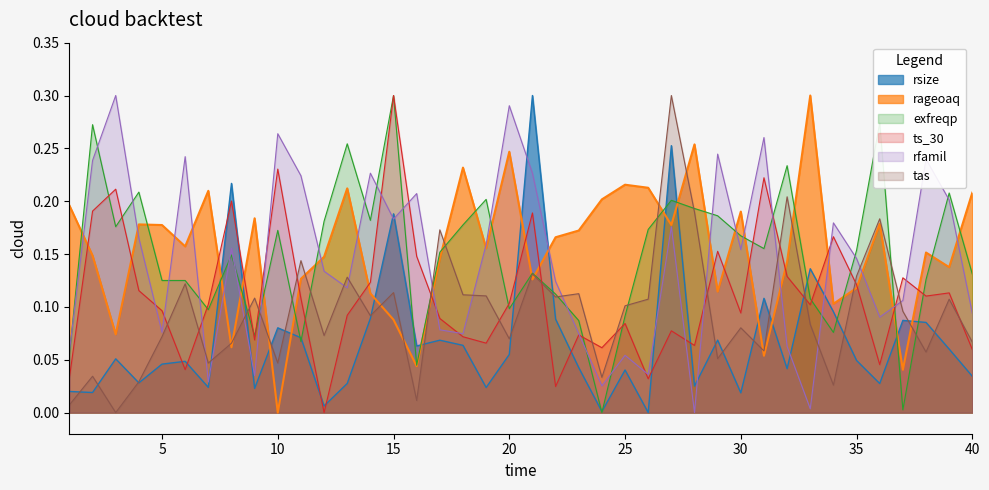

Between which two adjacent categories do exfreqp and rsize first intersect?

7 and 8